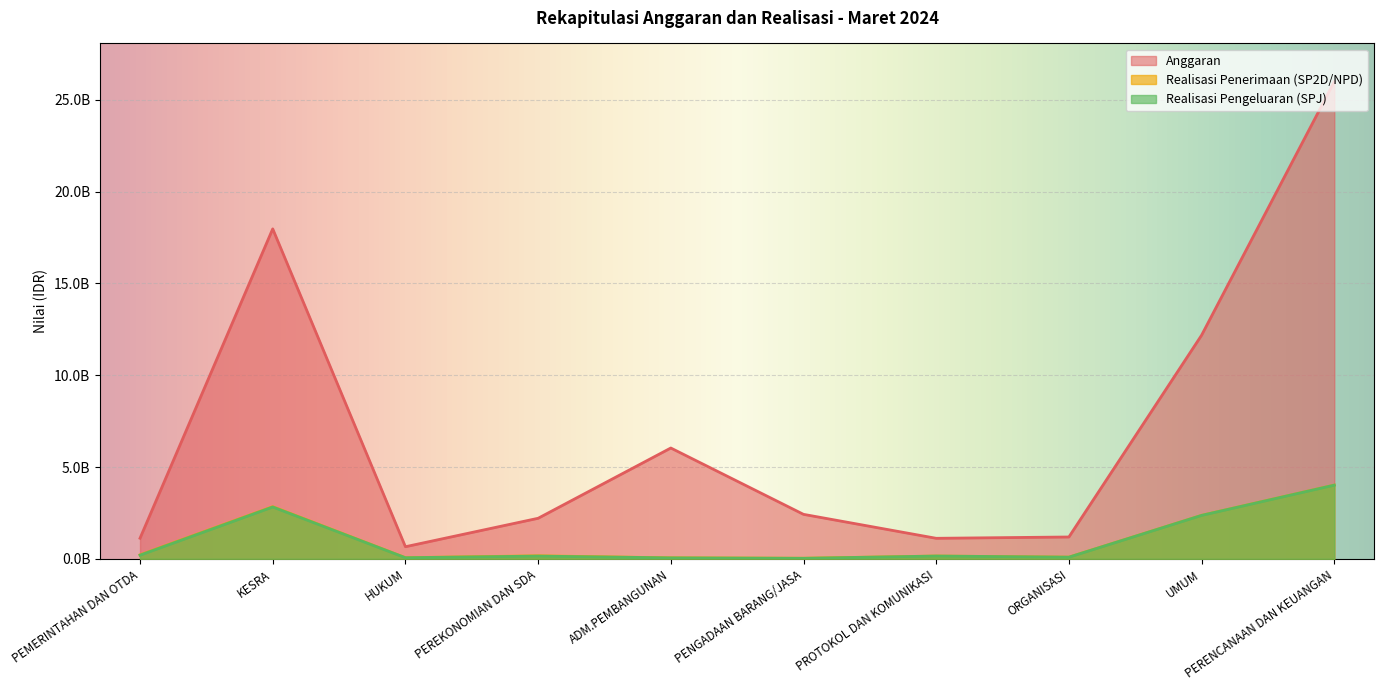

Reading right to left, list all the values displayed in this chart.

Anggaran: 25992643593	12180425000	1189109400	1117572900	2422510300	6035935000	2208185650	659000000	17972244800	1121402300
Realisasi Penerimaan: 4016150100	2367143469	91197000	151817000	30892980	53855250	163983150	61575000	2839743000	215389640
Realisasi Pengeluaran: 4014845400	2367016314	90616400	151566500	29119348	52414806	148684950	60320500	2823406500	199384320